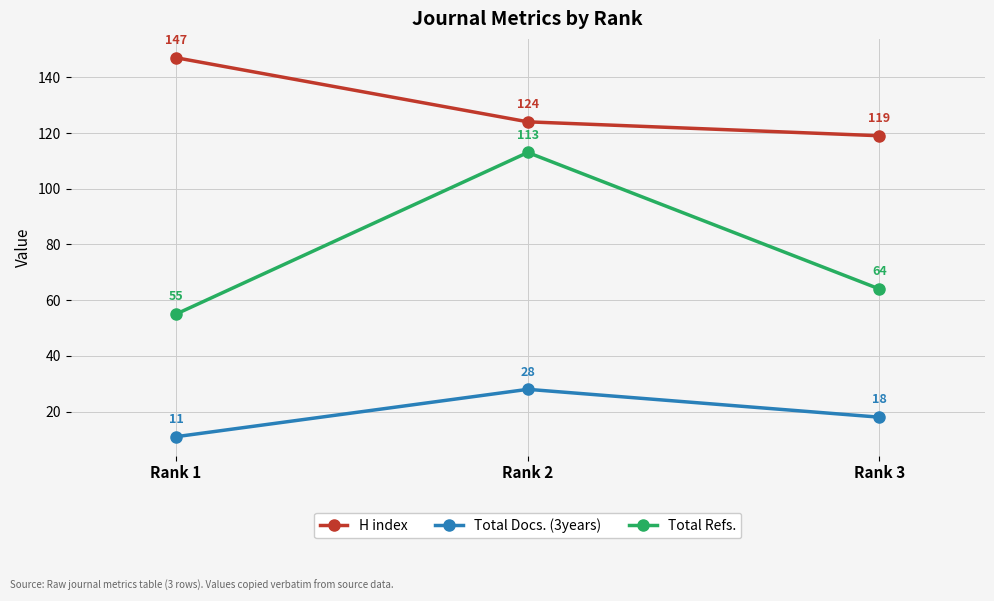

The Total Refs. series shows 103 at Rank 3. True or false?

False